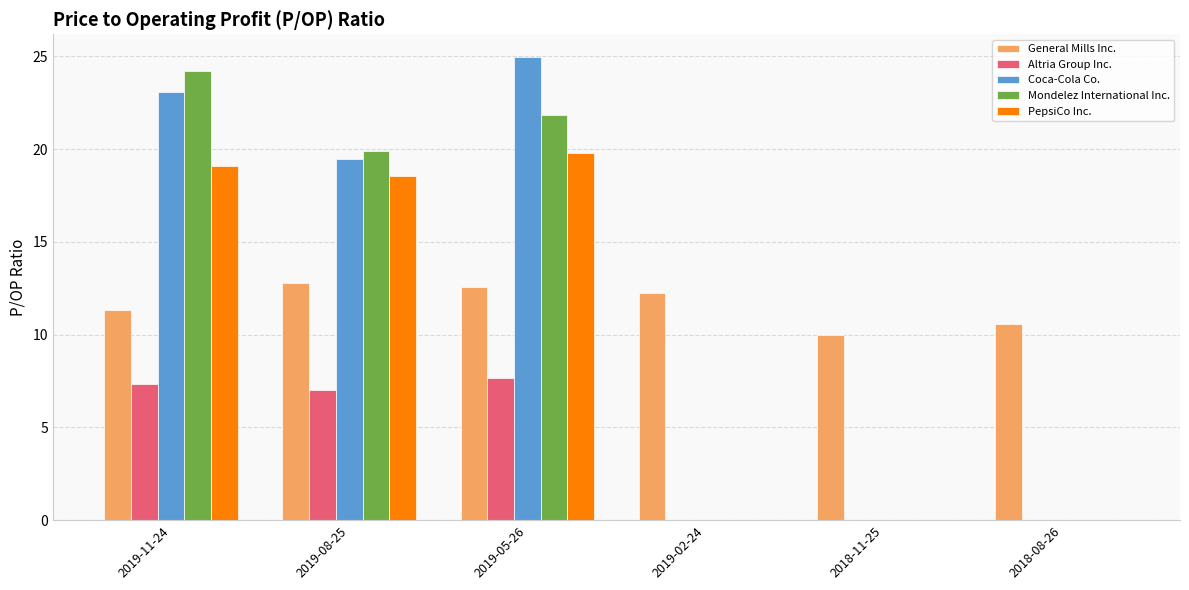

What are all the series names shown in the legend?

General Mills Inc., Altria Group Inc., Coca-Cola Co., Mondelez International Inc., PepsiCo Inc.